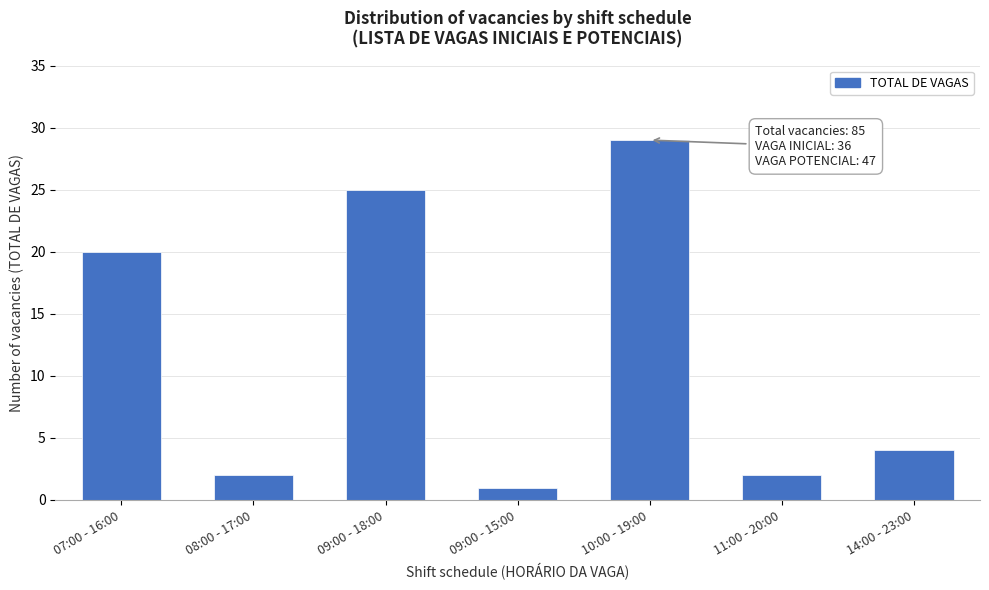

Reading left to right, list all the values displayed in this chart.

20	2	25	1	29	2	4